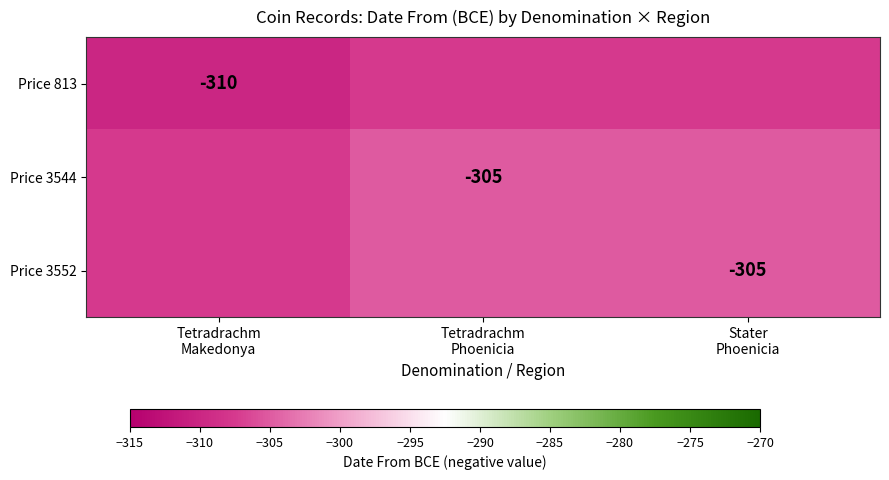

What is the minimum value for Price 3552?

-307.5